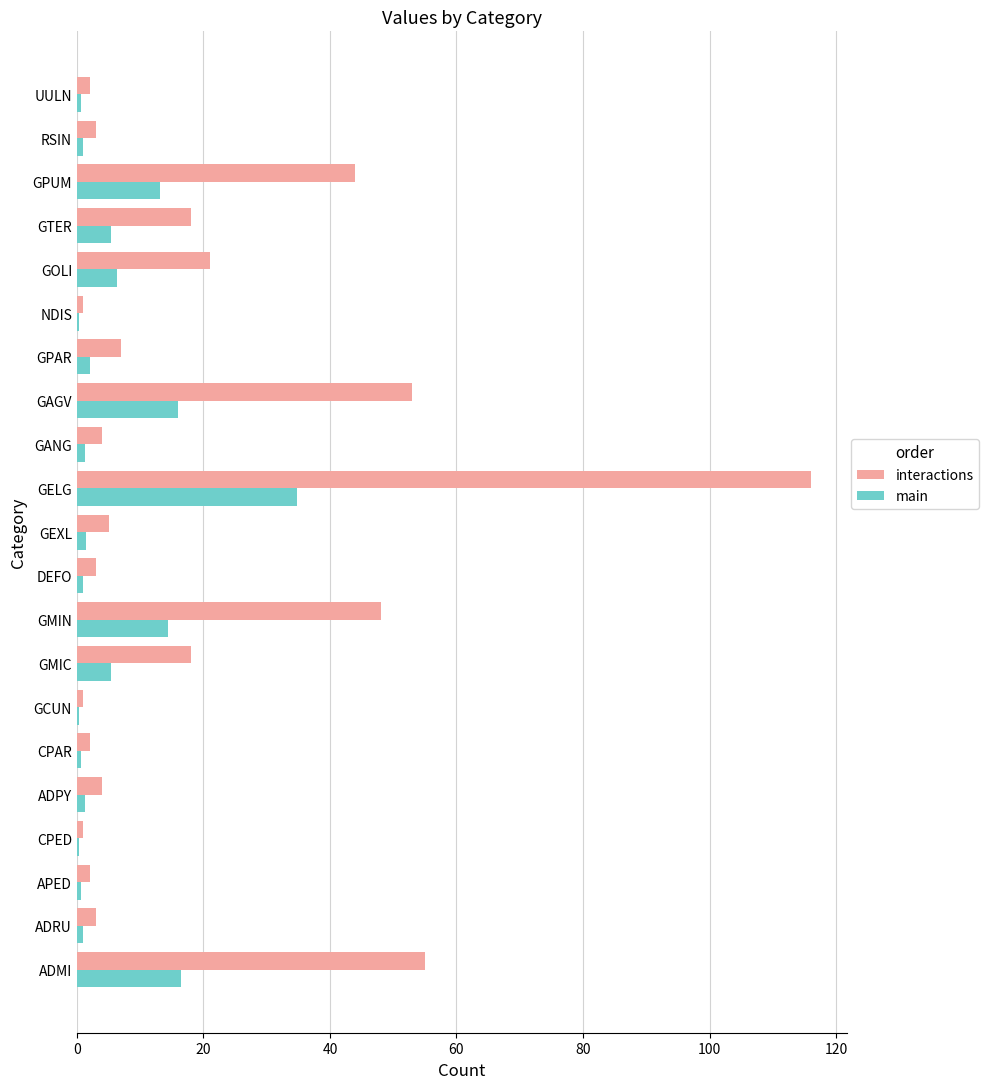

What is the sum of all interactions values?

411.0